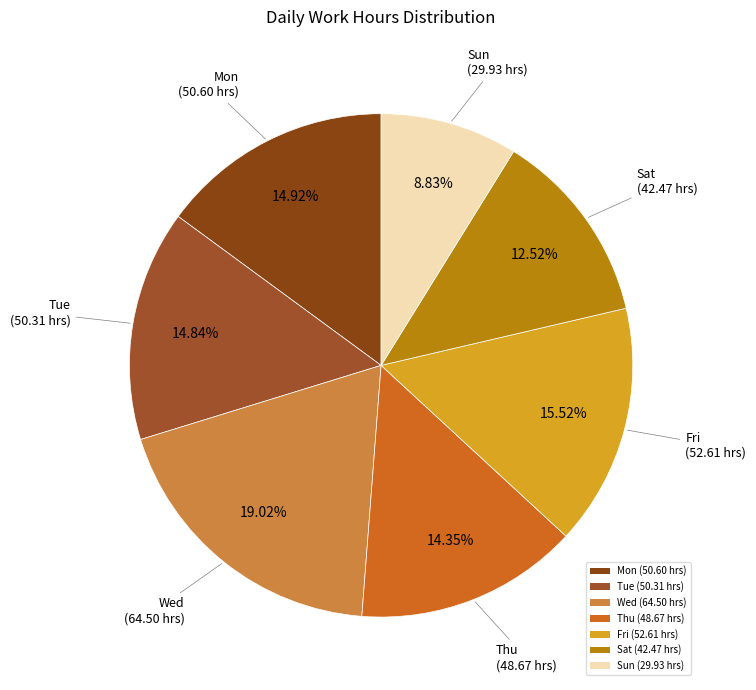

Do Sat (42.47 hrs) and Tue (50.31 hrs) together represent more than half of the pie?

No